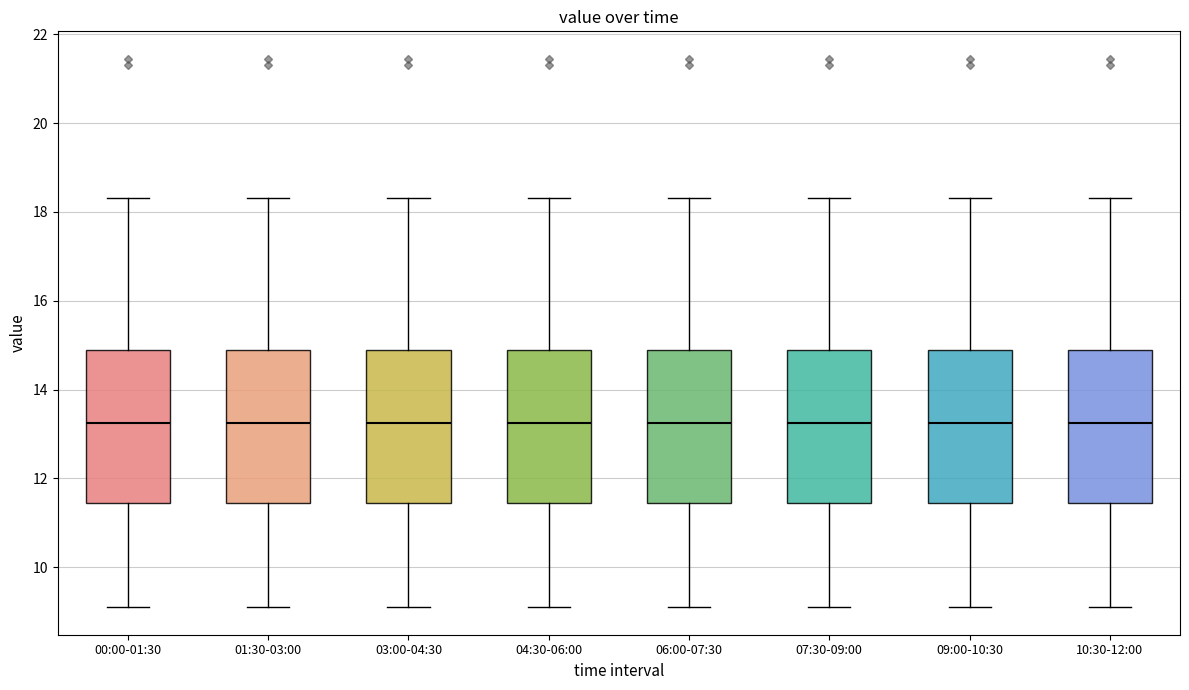

Where does the lower whisker of the box for 04:30-06:00 end on the y-axis? The values are not printed on the chart, so give them approximately, as read against the axis.

9.2